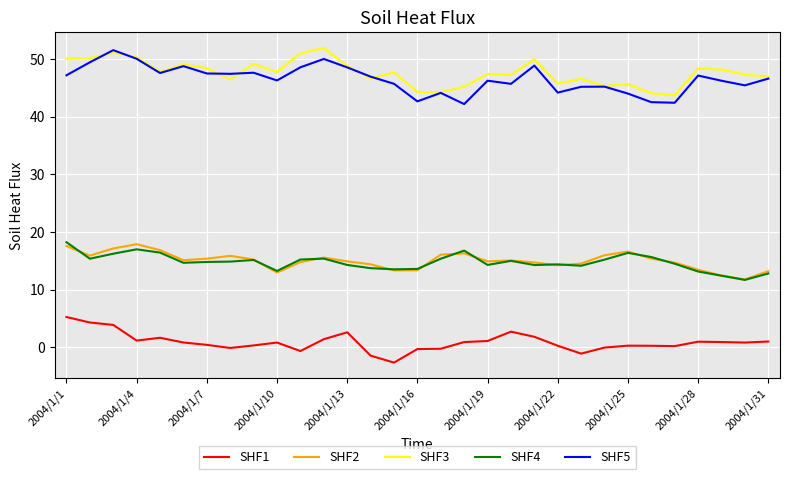

True or false: SHF1 and SHF3 intersect in this chart.

False